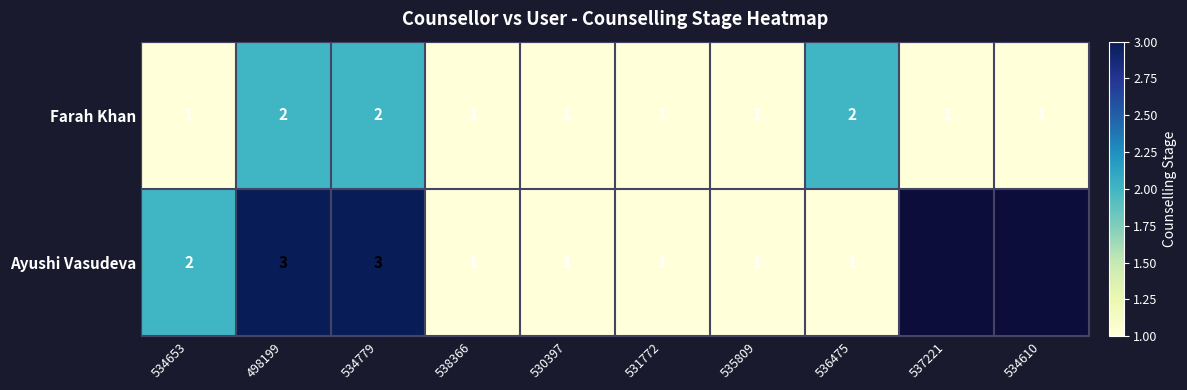

How many Farah Khan values are between 1 and 2?

10